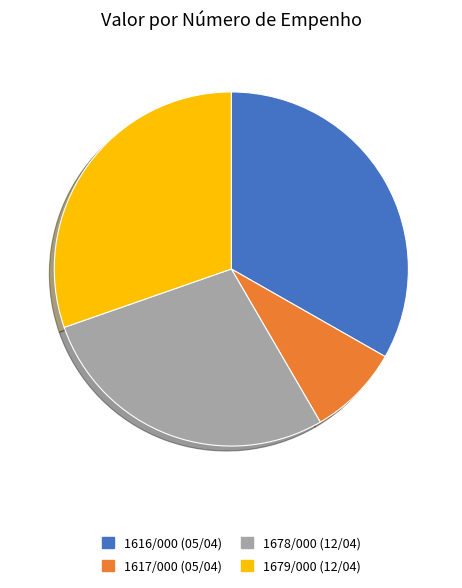

What is the smallest slice in the pie chart?

1617/000 (05/04)